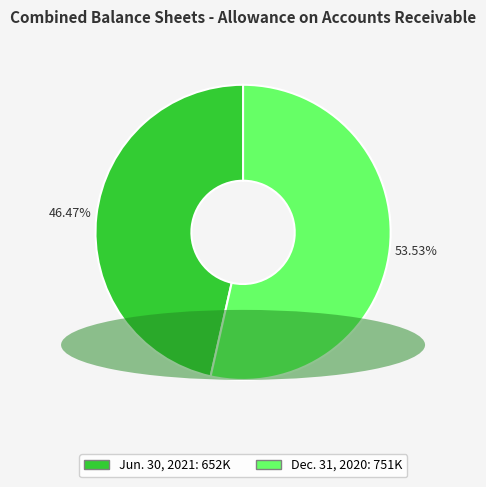

To the nearest percent, what percentage of the pie is Dec. 31, 2020?

54%